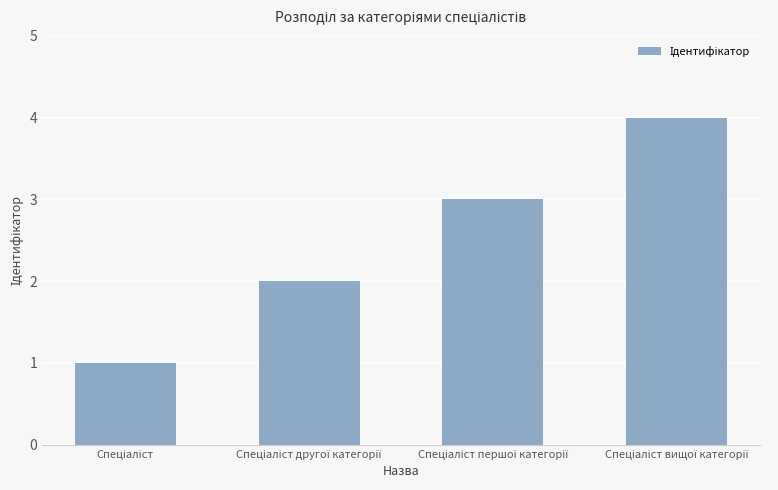

What is the greatest value displayed?

4